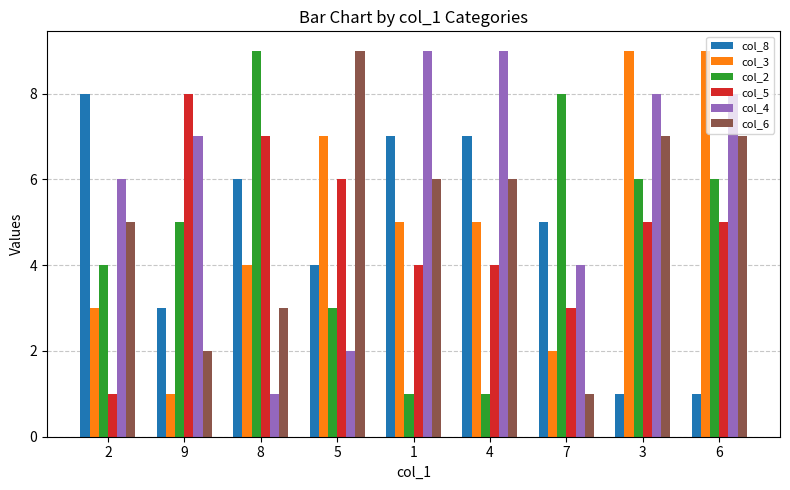

Where does the col_5 series first go above 5?

9